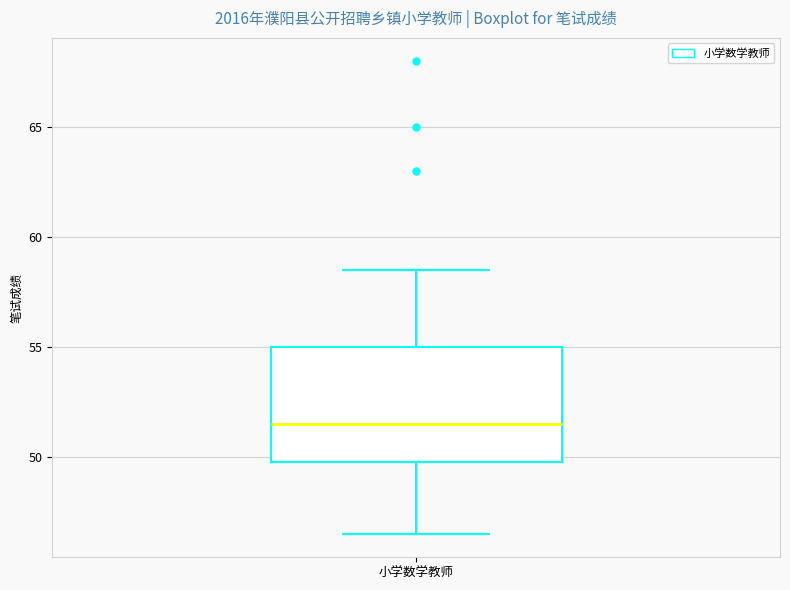

Transcribe this box plot: give where the median line is, the range the box spans, and where the two whiskers end, as read against the y-axis. The values are not printed on the chart, so give them approximately, as read against the axis.

median 51.5, box 50.0 to 55.0, whiskers 46.5 to 58.5